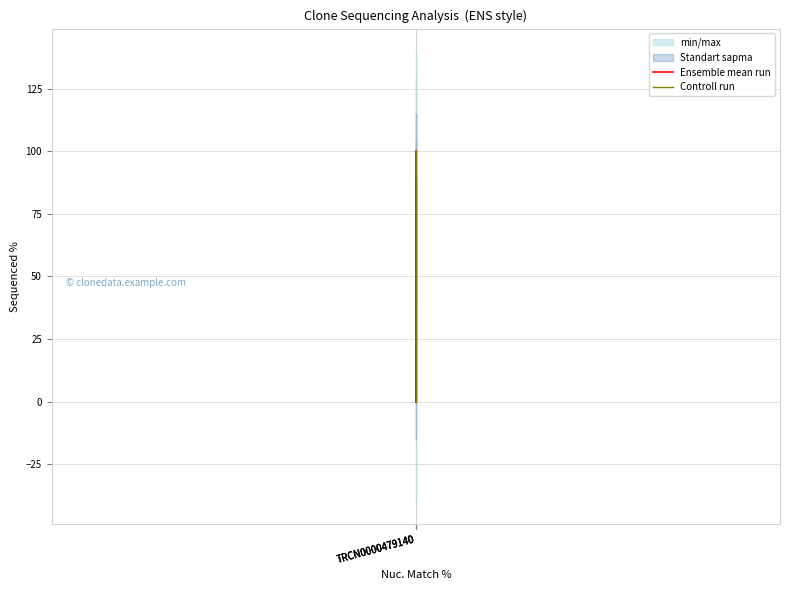

What is the total value across all series at TRCN0000479140?

189.4